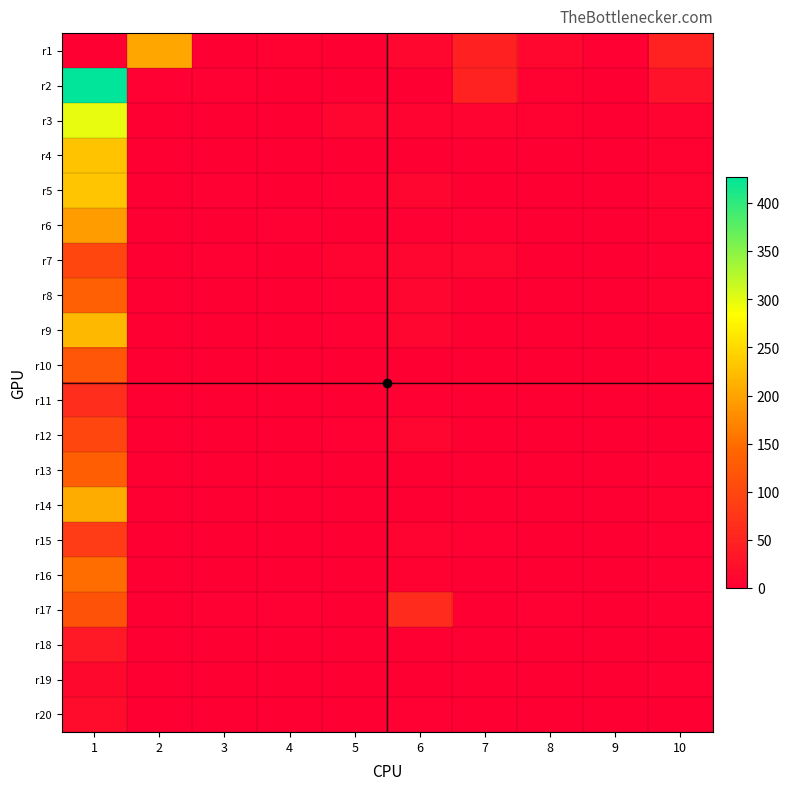

Between 2 and 10, which series saw the biggest shift?

r1